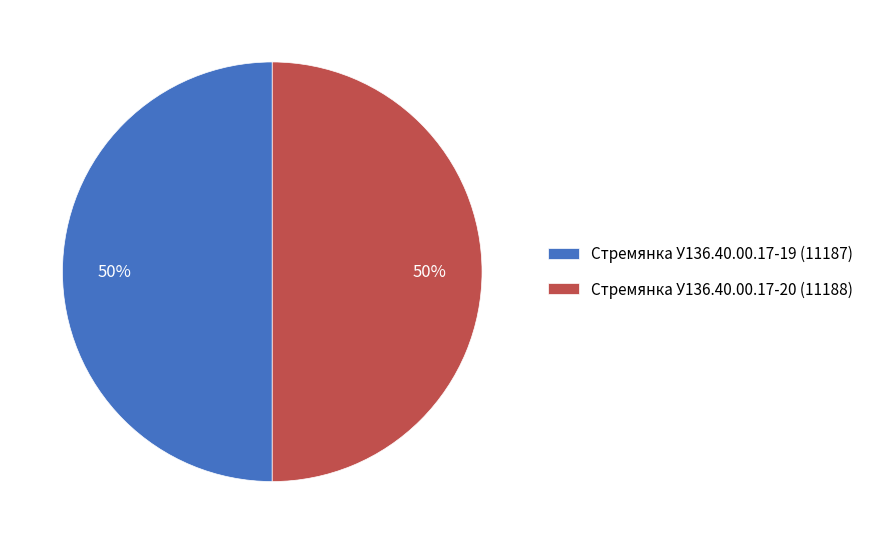

To the nearest percent, what portion does Стремянка У136.40.00.17-20 represent?

50%